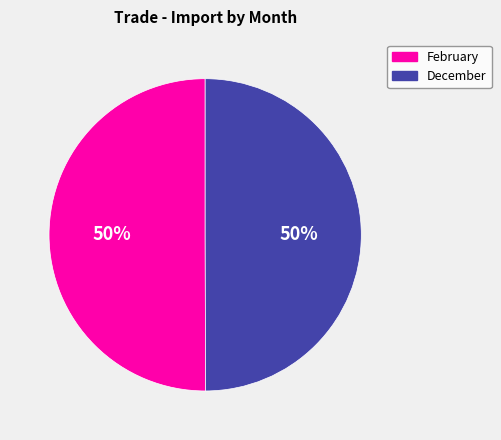

What is the ratio of the value at December to the value at February?

1.0